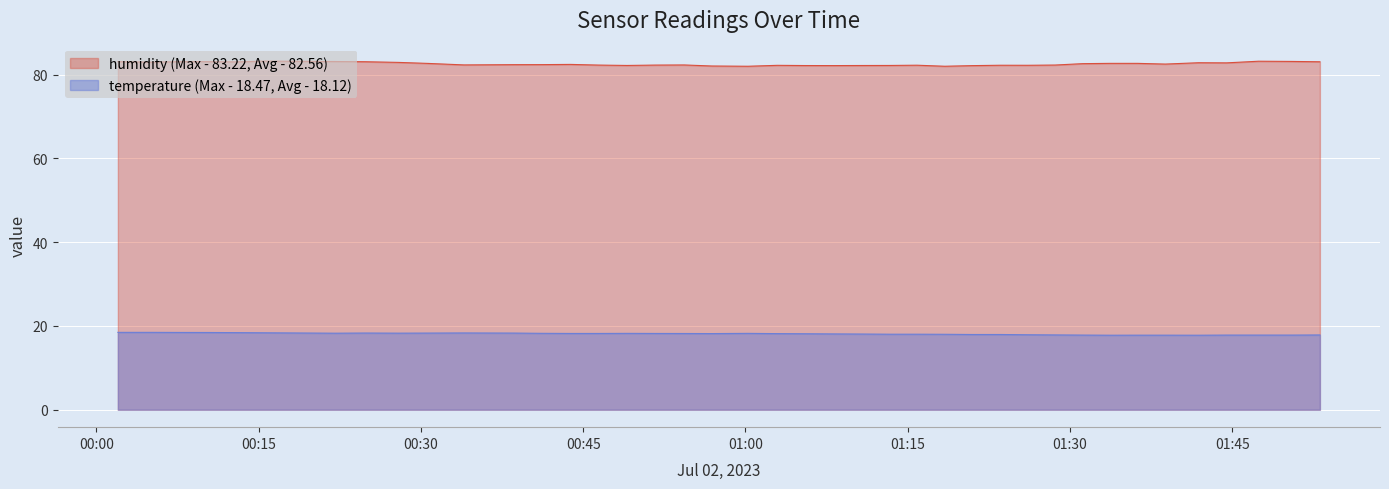

List the series in order of their overall mean, highest first.

humidity (Max - 83.22, Avg - 82.56), temperature (Max - 18.47, Avg - 18.12)